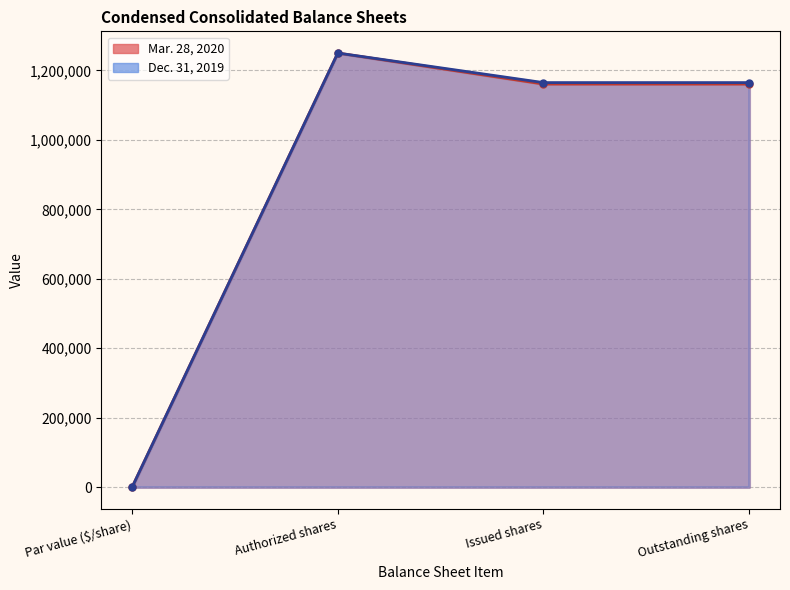

Reading left to right, transcribe all the data shown in this chart.

Mar. 28, 2020: Par value ($/share)=1	Authorized shares=1250000	Issued shares=1160779	Outstanding shares=1160779
Dec. 31, 2019: Par value ($/share)=1	Authorized shares=1250000	Issued shares=1164848	Outstanding shares=1164848